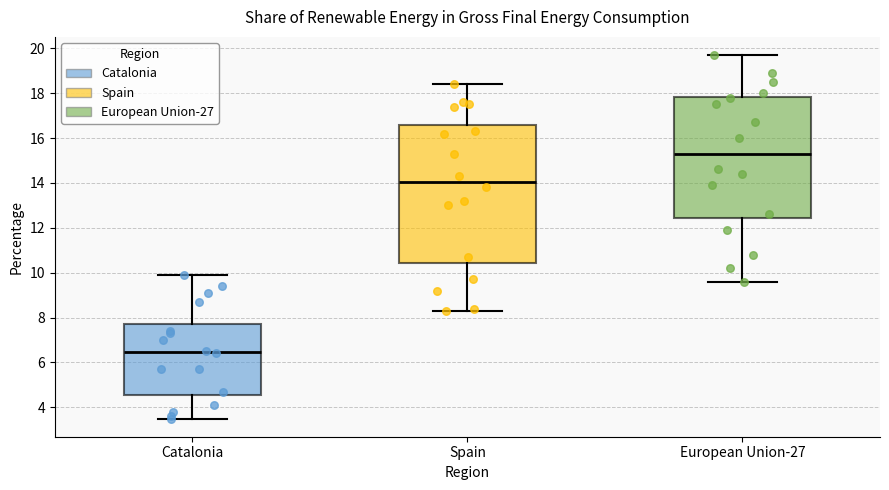

Which box has the highest median line?

European Union-27